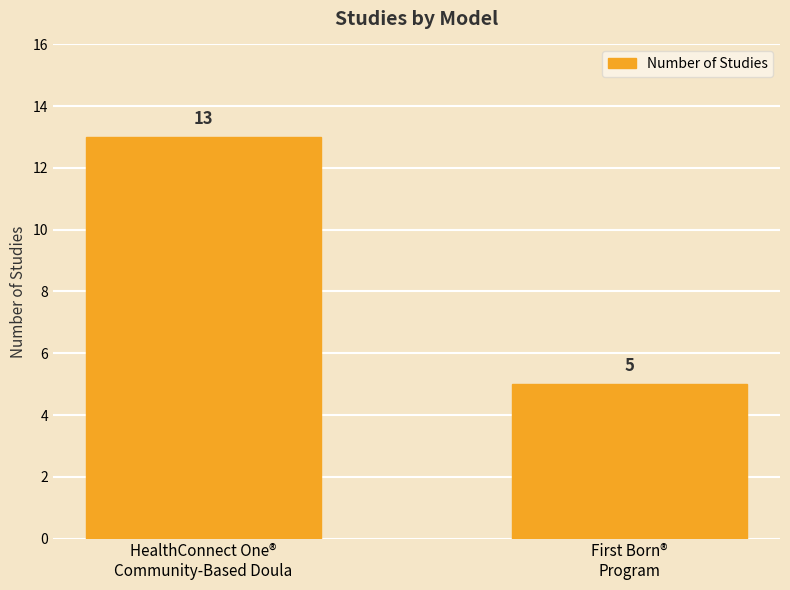

Which category has the lowest value across all series?

First Born®
Program